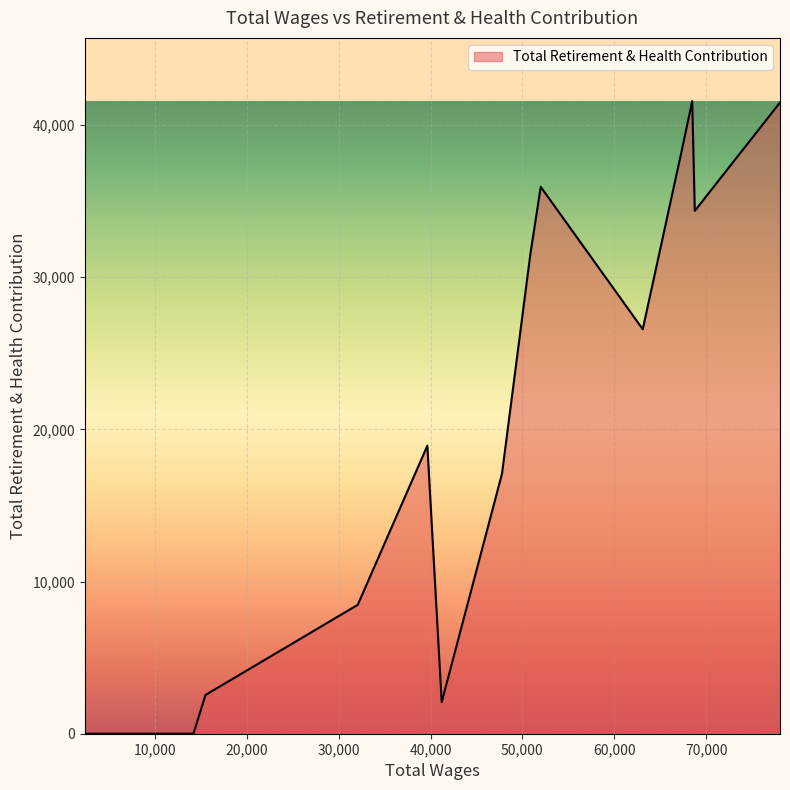

What is the average value?

14936